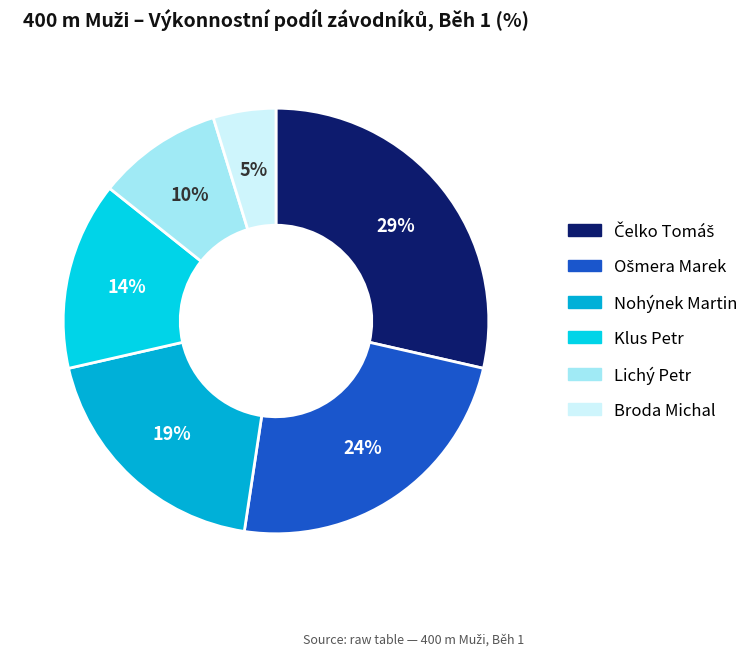

Count the number of slices in the pie.

6